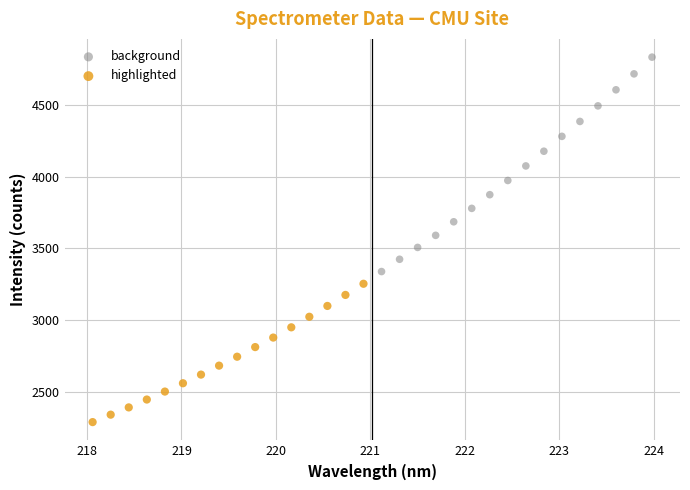

Which series reaches the minimum Y coordinate?

highlighted